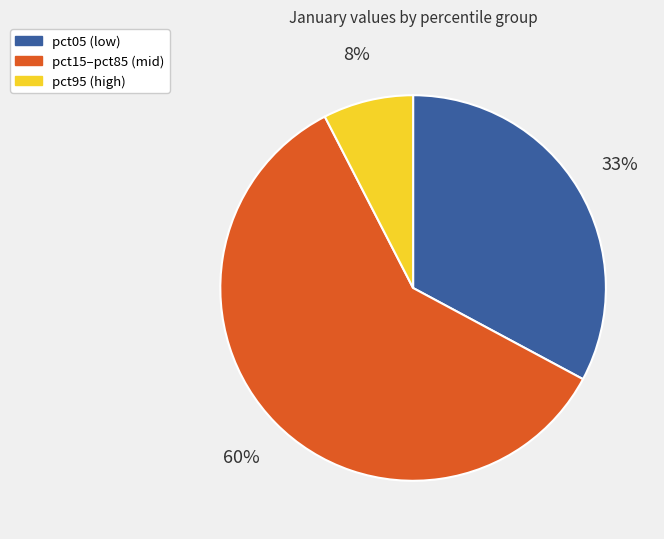

Which has a higher value, pct95 (high) or pct05 (low)?

pct05 (low)